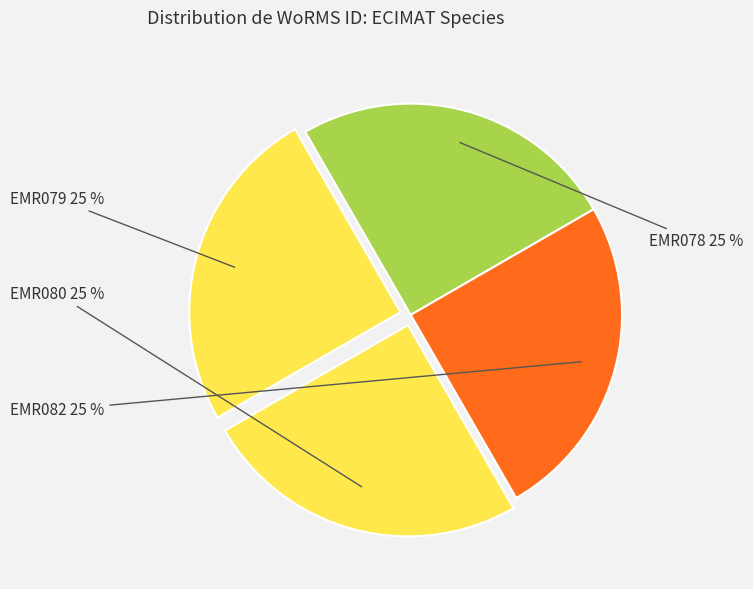

How many slices are in this pie chart?

4